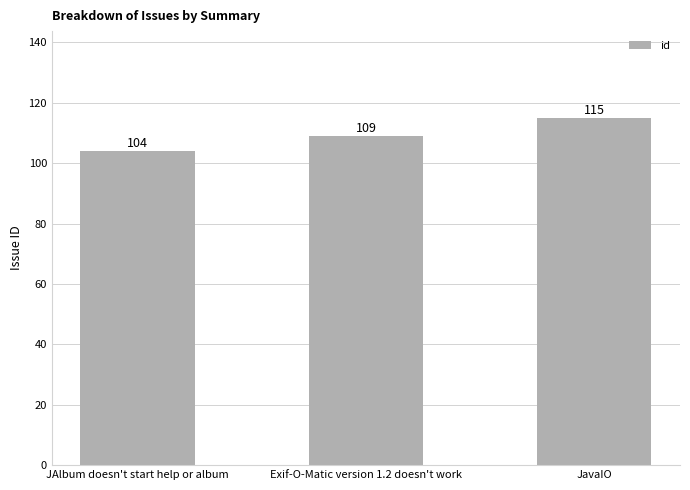

What is the difference between the second highest and minimum values?

5